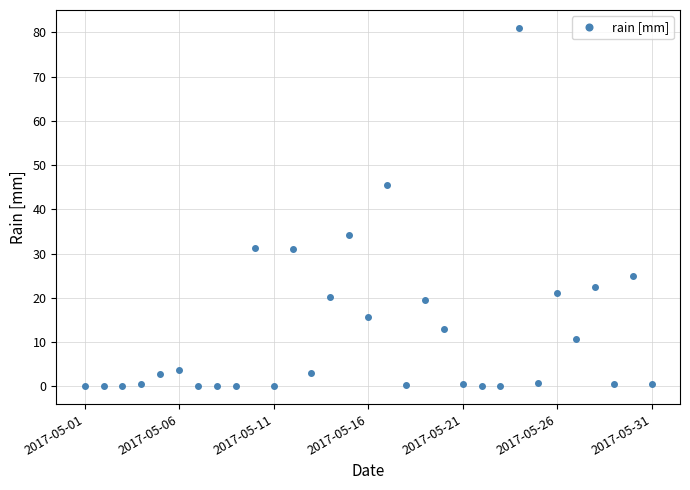

What is the difference between the second highest and minimum values?

45.6